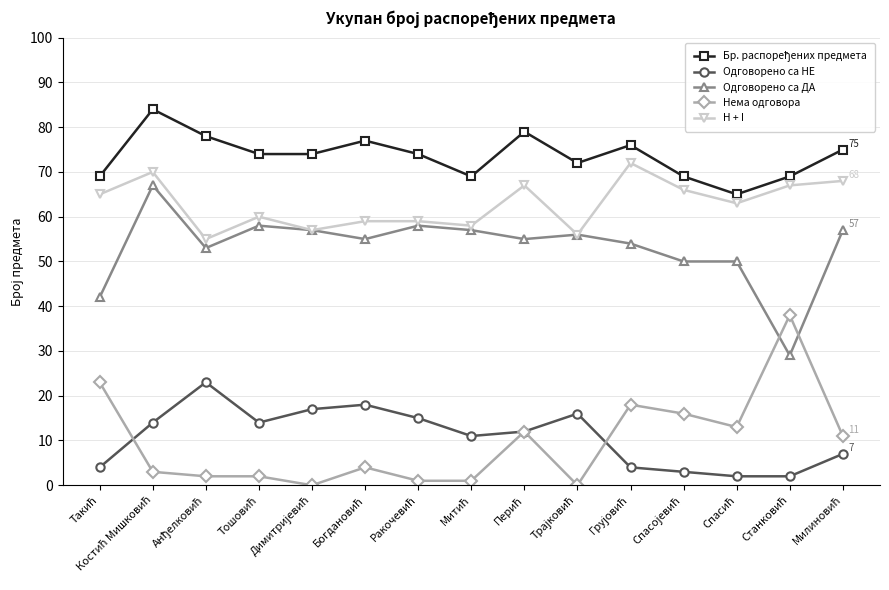

Does the chart have visible grid lines?

Yes